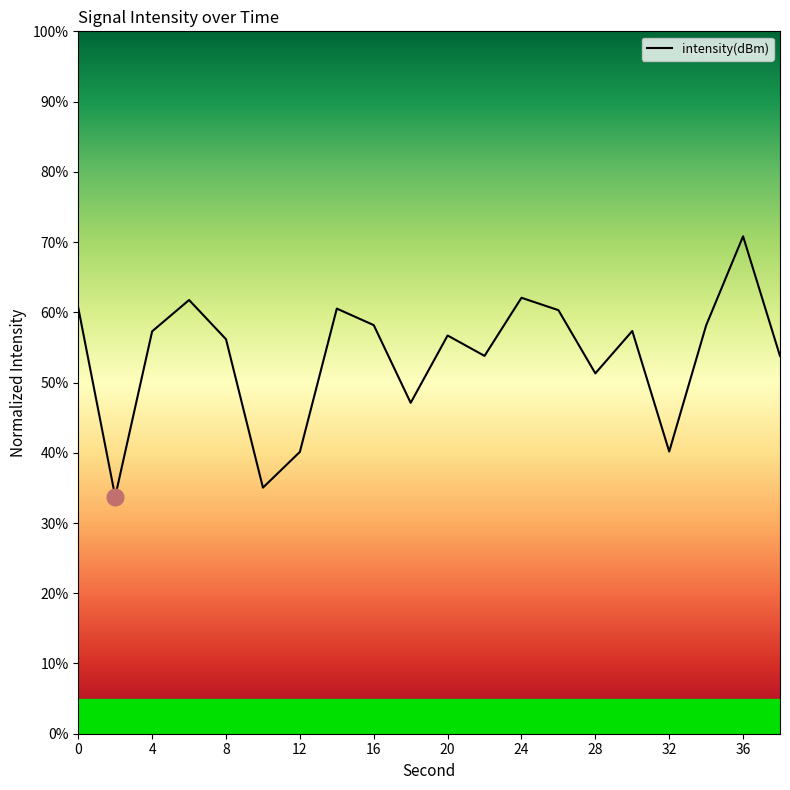

What is the average value?

53.7